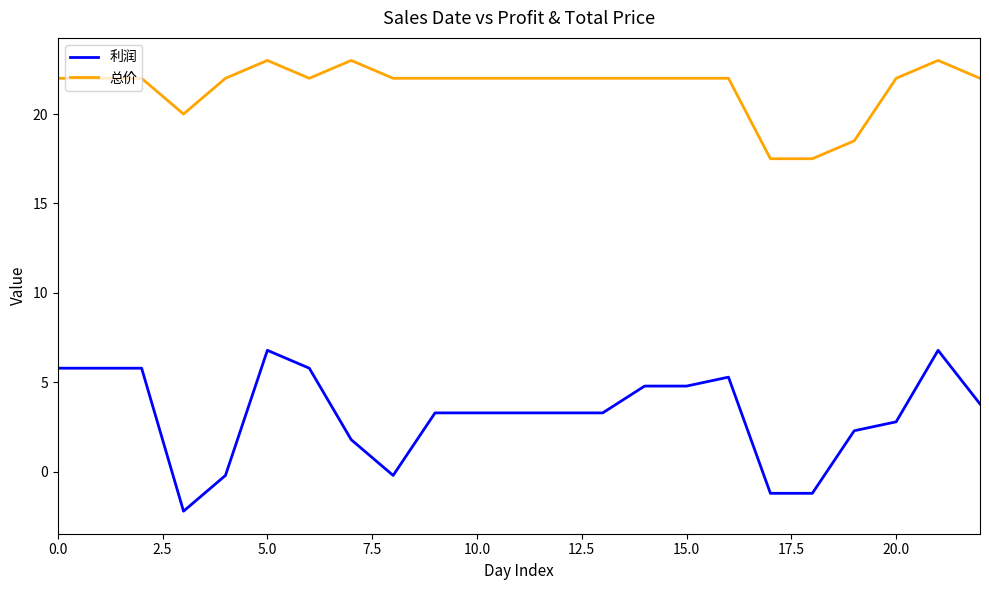

Which series has the widest spread of values?

利润